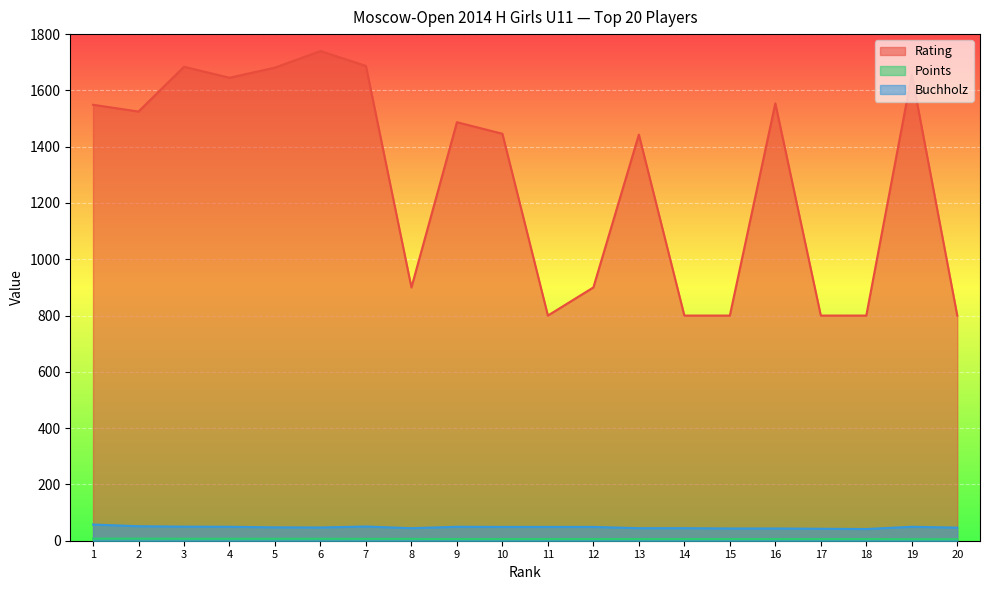

How many lines are shown in the chart?

3